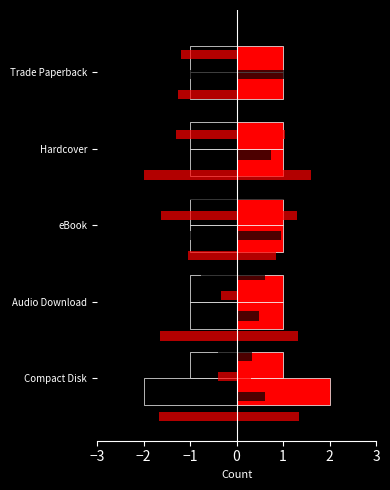

The value of City of Heavenly Fire at −1 is -1.0. True or false?

True